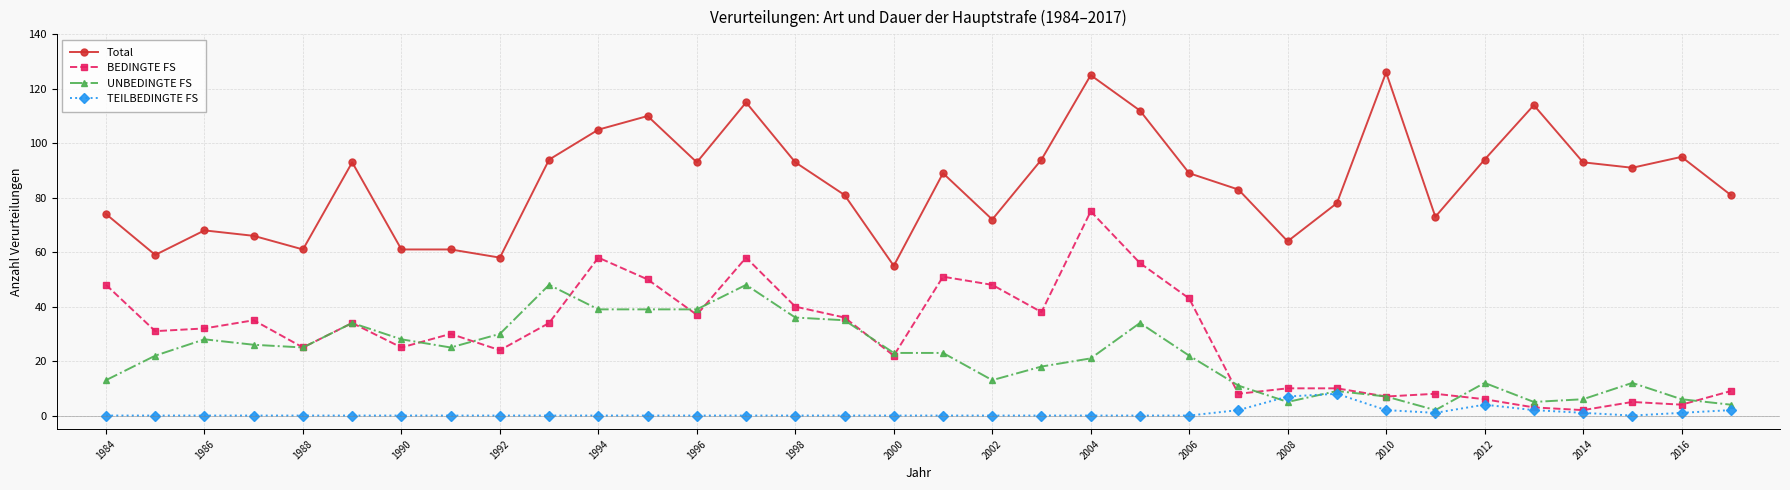

True or false: UNBEDINGTE FS and Total intersect in this chart.

False